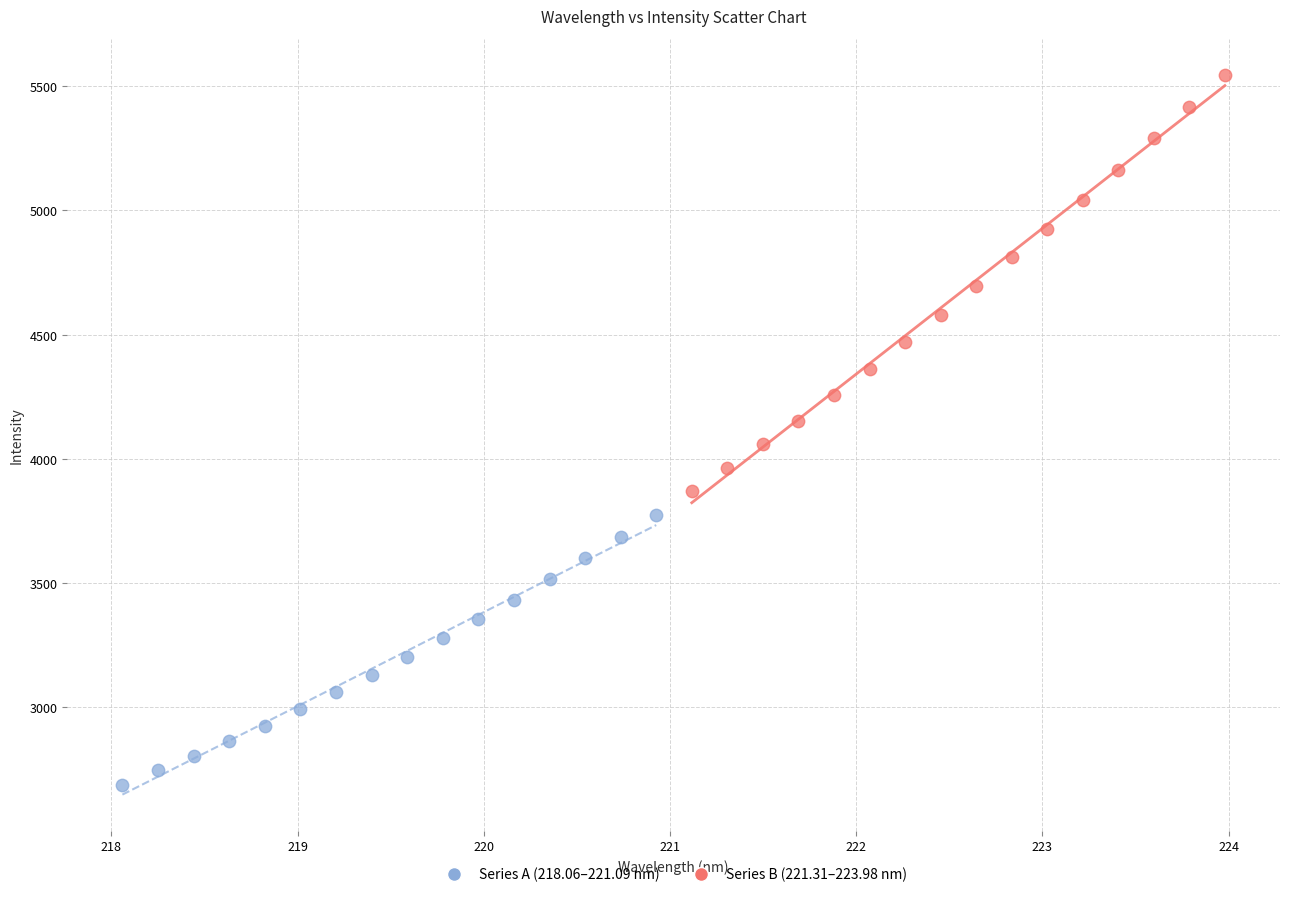

Which series has the largest Y range (max minus min)?

Series B (221.31–223.98 nm)